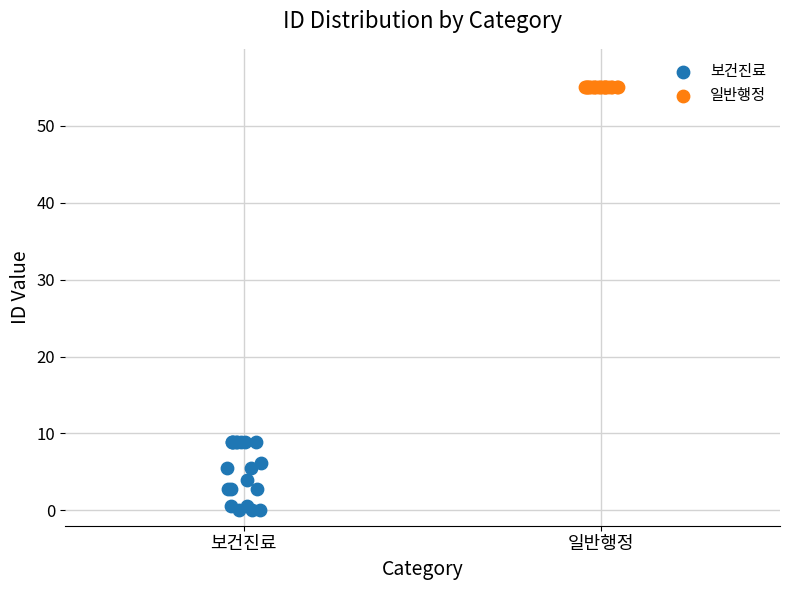

Which series has the widest spread of Y values?

보건진료